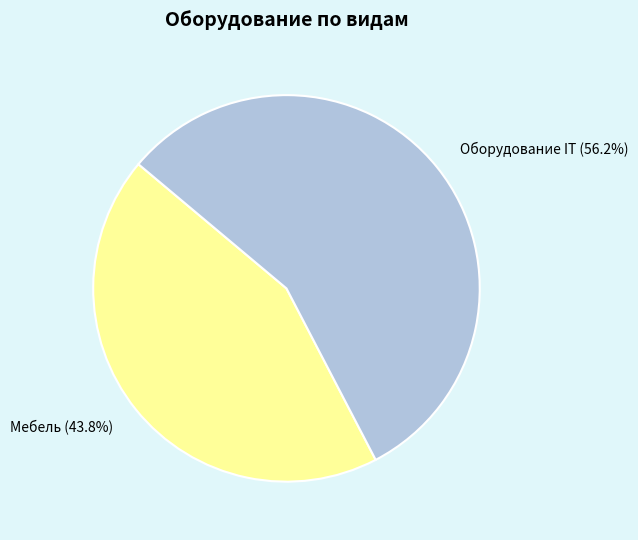

What is the largest slice in the pie chart?

Оборудование IT